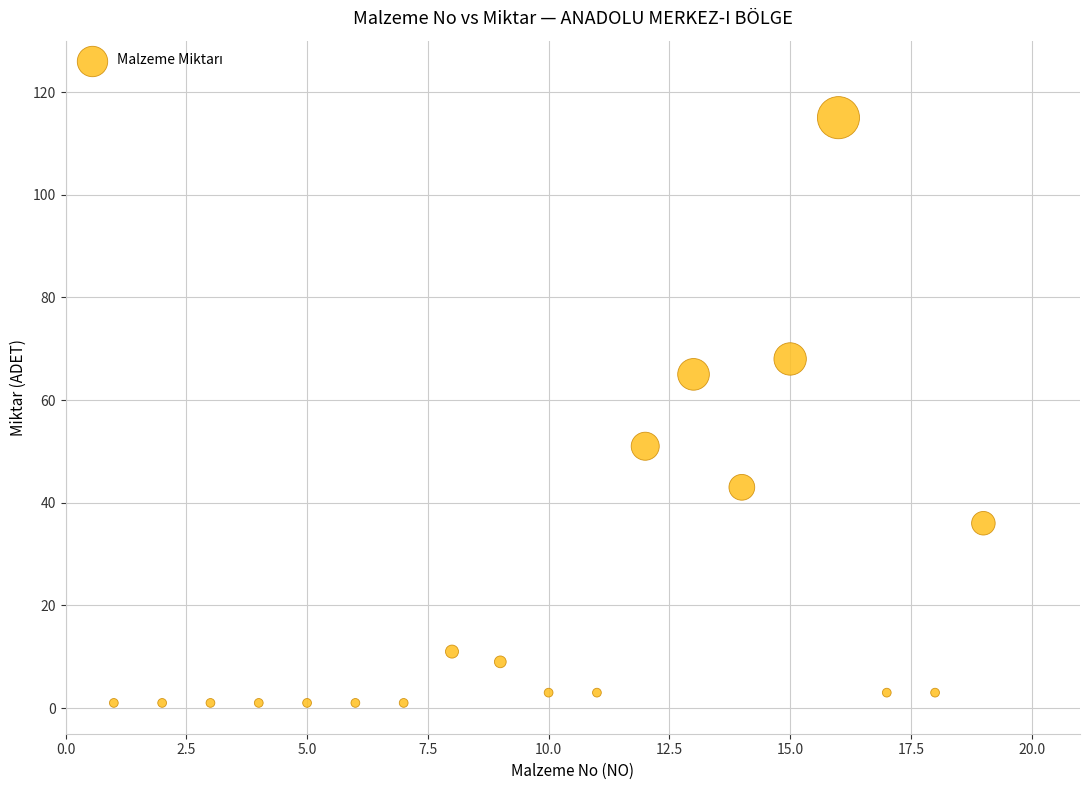

What is the range of X values (max minus min)?

18